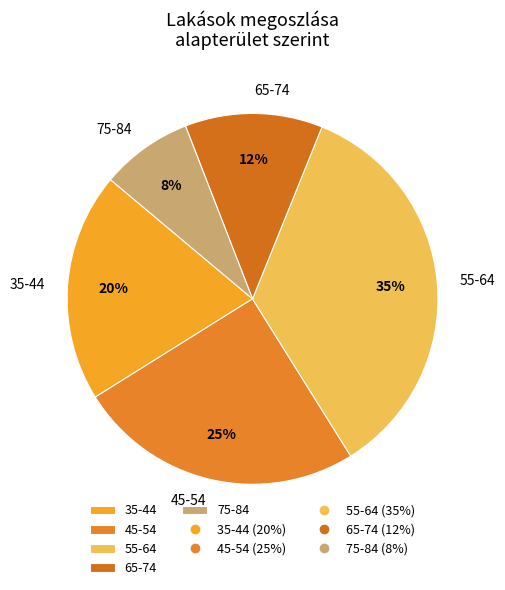

True or false: 75-84 accounts for 18% of the total.

False